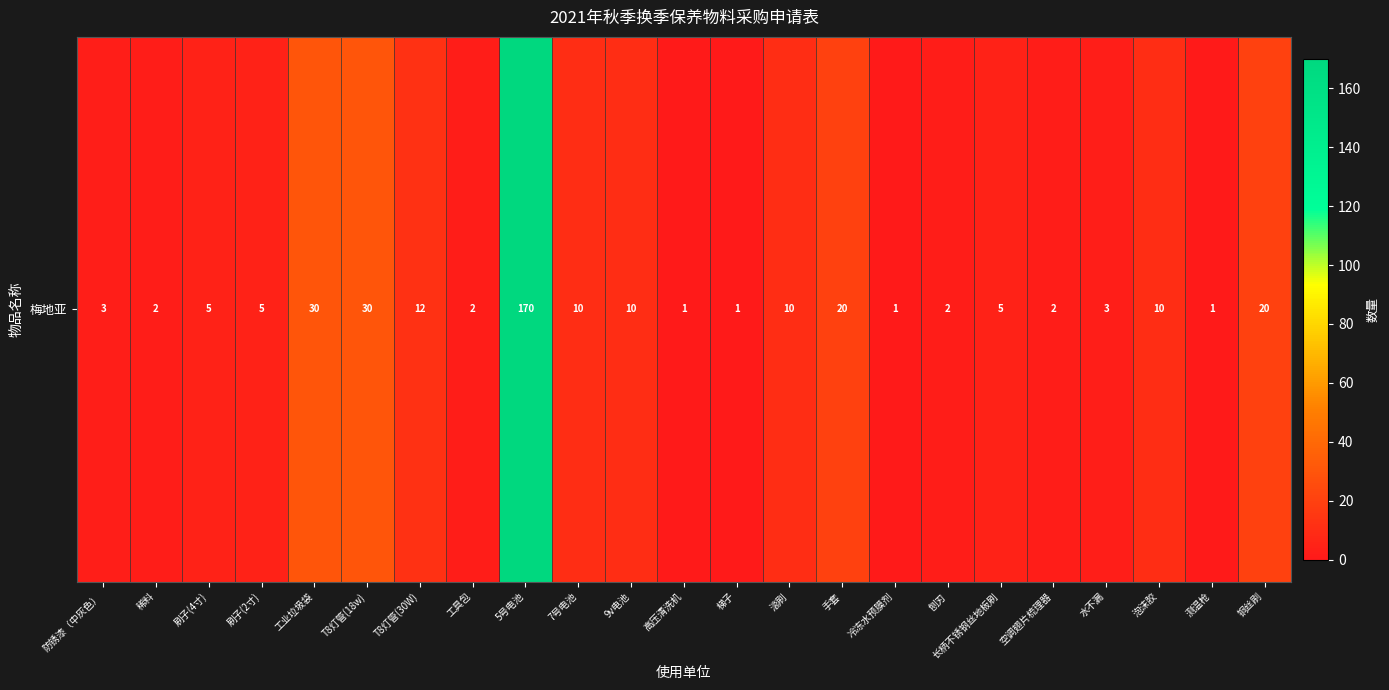

The value at T8灯管(18w) is 30. True or false?

True